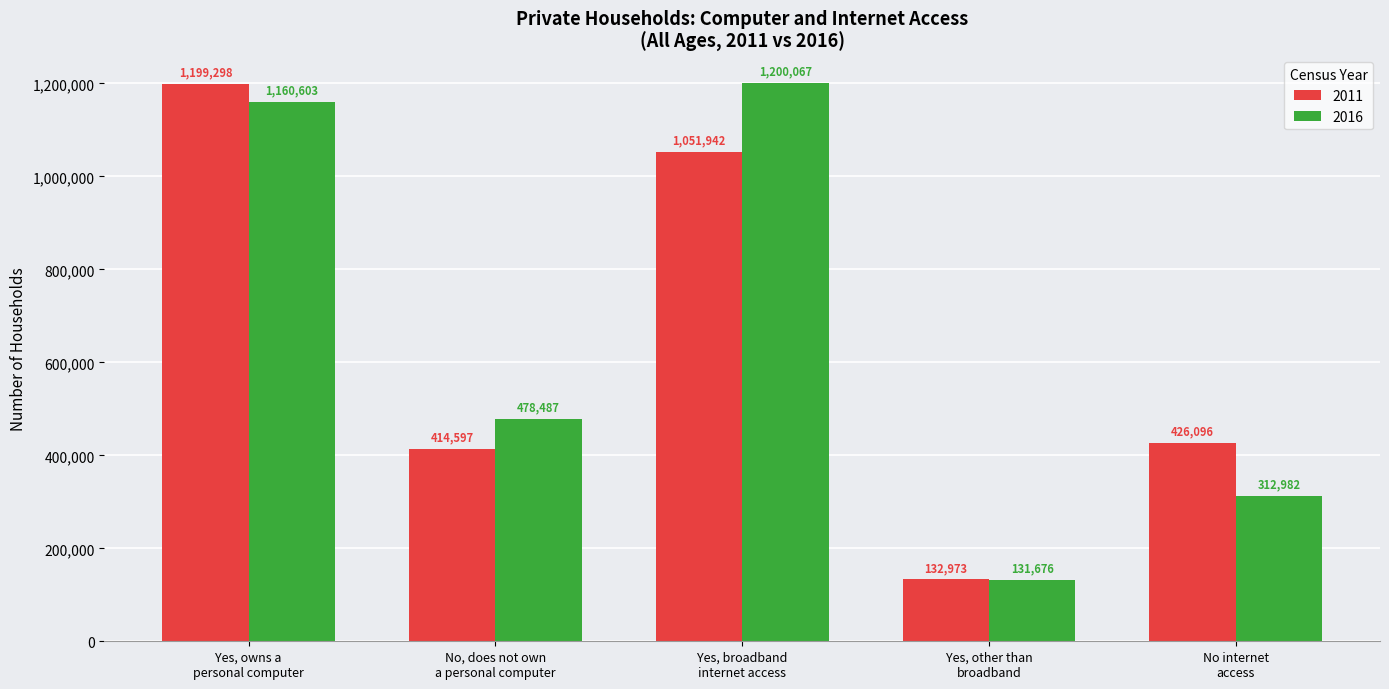

Count the number of data series in this chart.

2